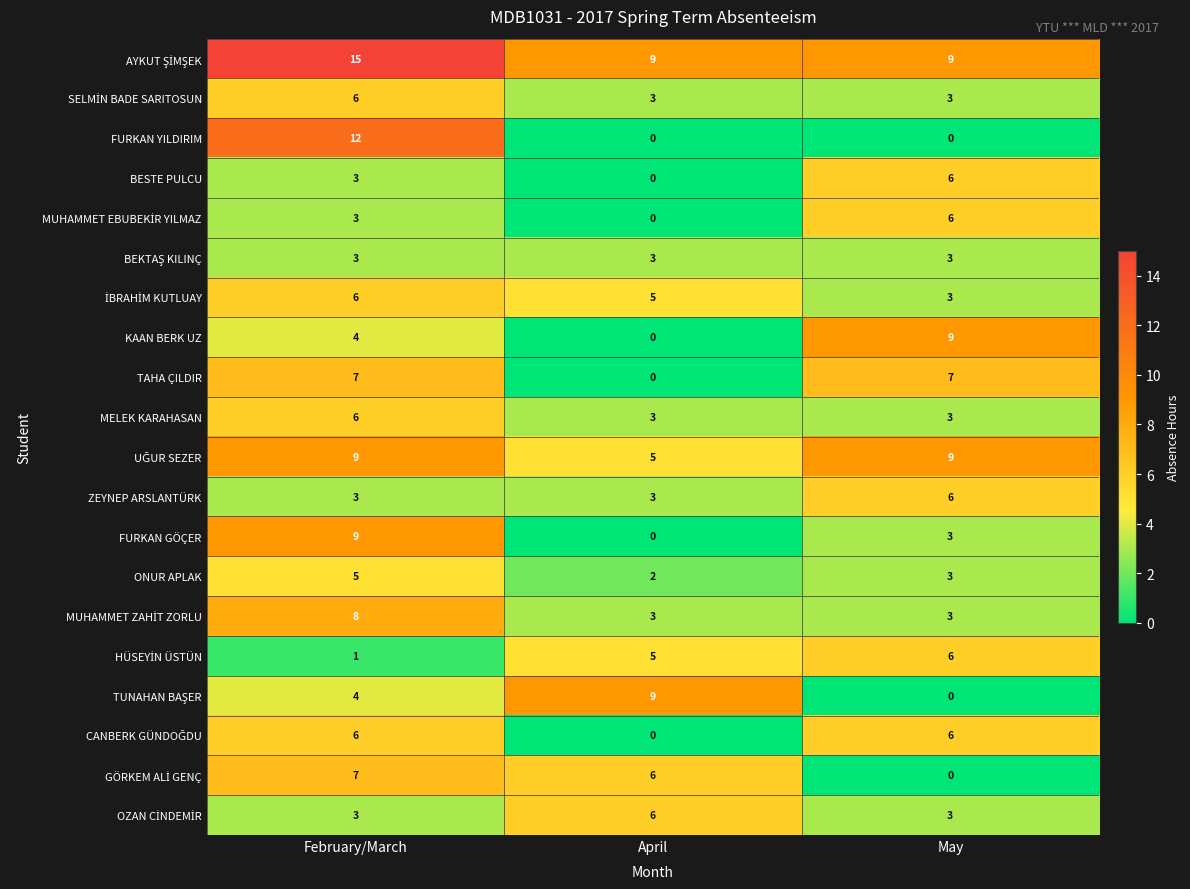

The KAAN BERK UZ series shows 15 at May. True or false?

False